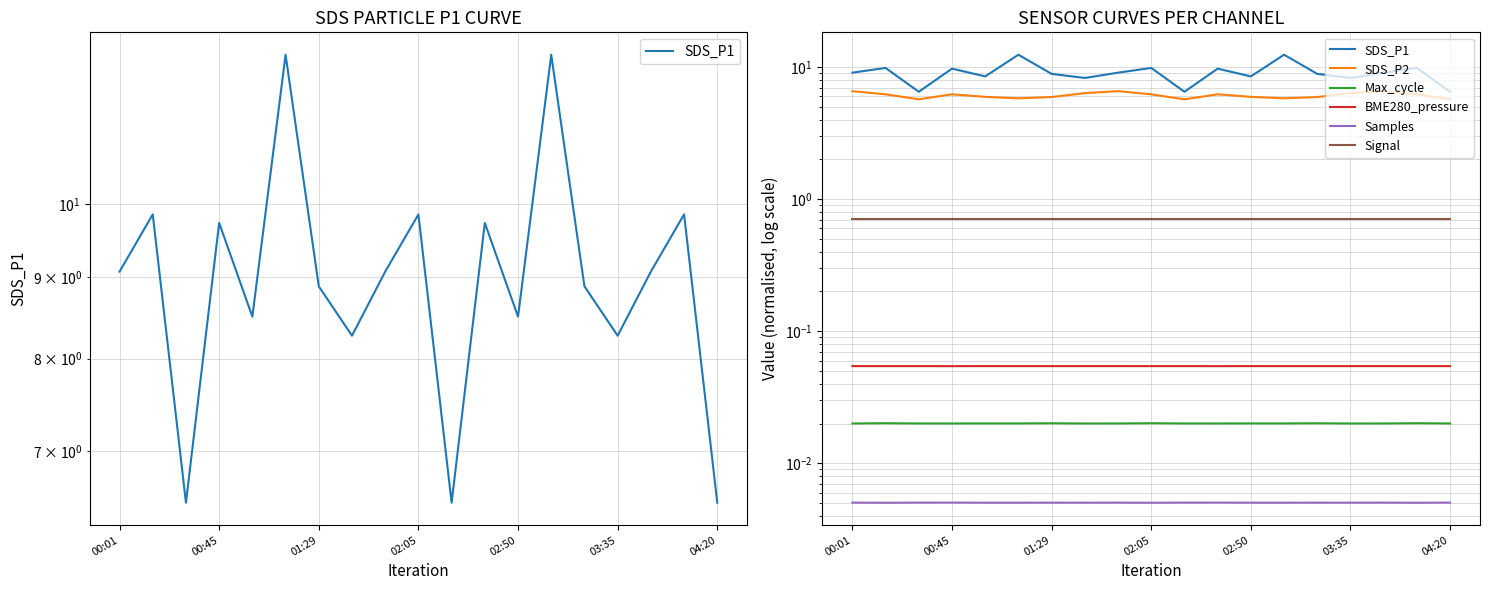

True or false: Samples and Signal intersect in this chart.

False